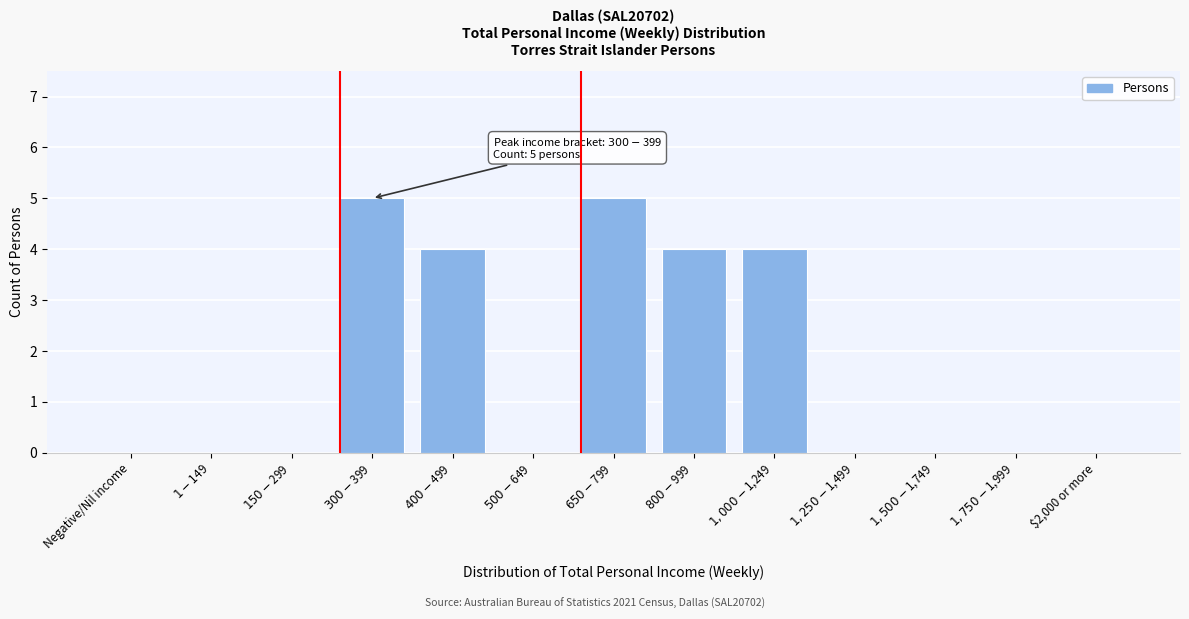

What is the sum of all values?

22